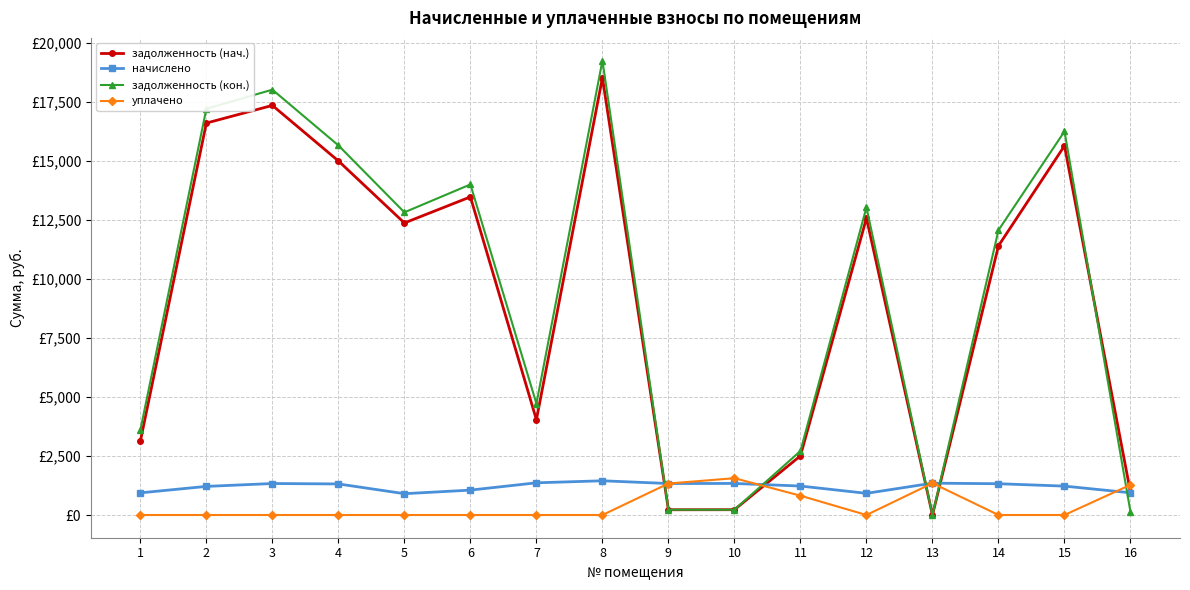

Where do начислено and уплачено first cross each other?

10 and 11